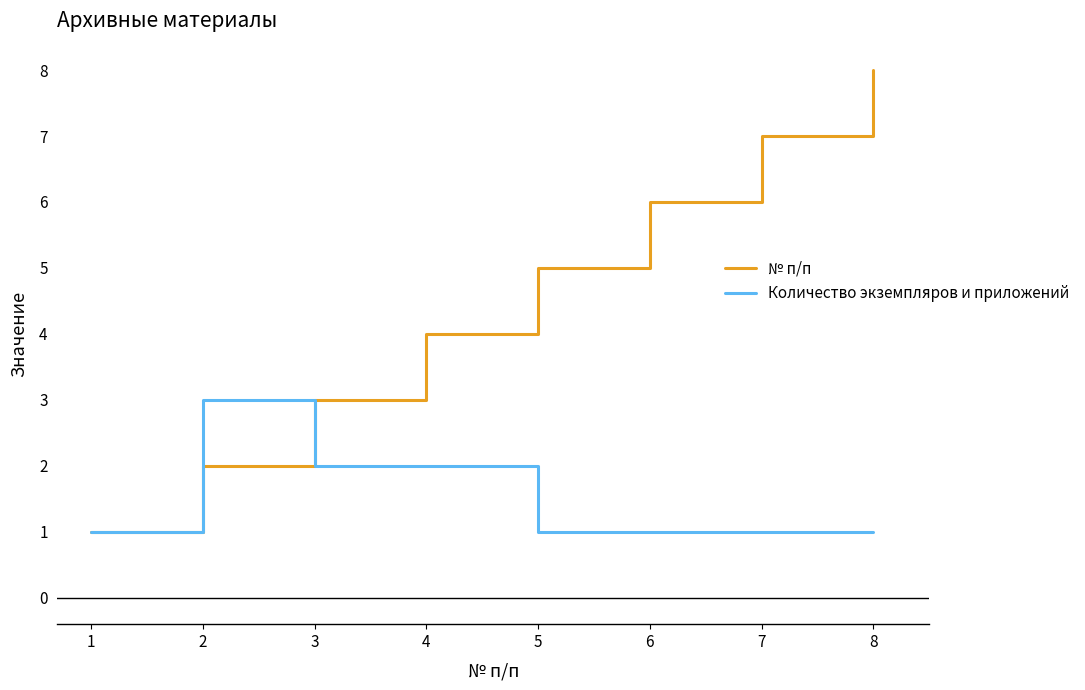

At 4, list the series in order from largest to smallest.

№ п/п, Количество экземпляров и приложений